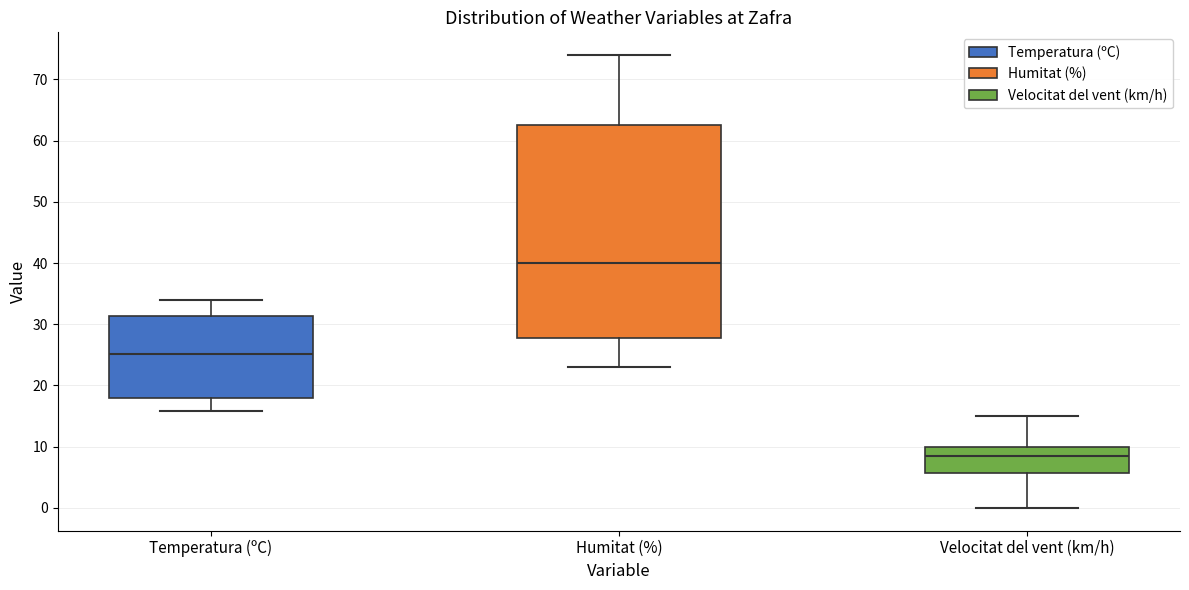

Which box is the tallest, from its lower edge to its upper edge?

Humitat (%)